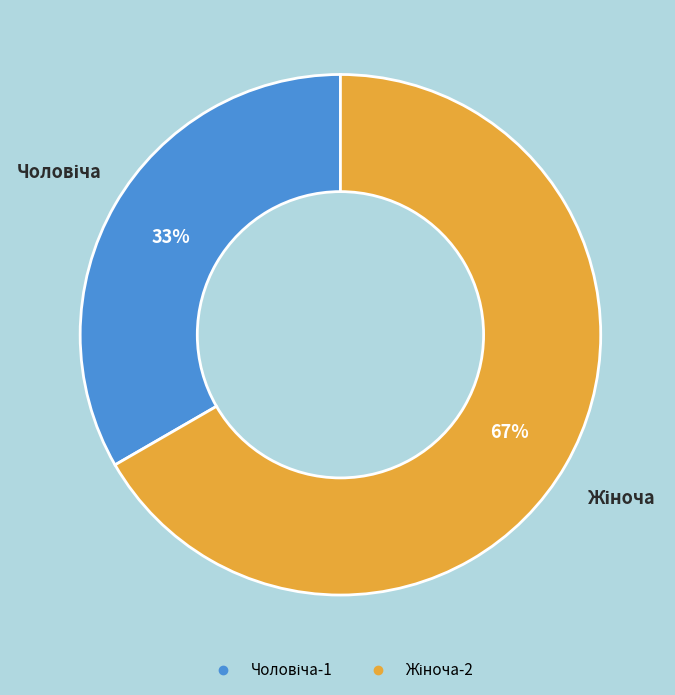

To the nearest percent, what is the average slice percentage?

50%